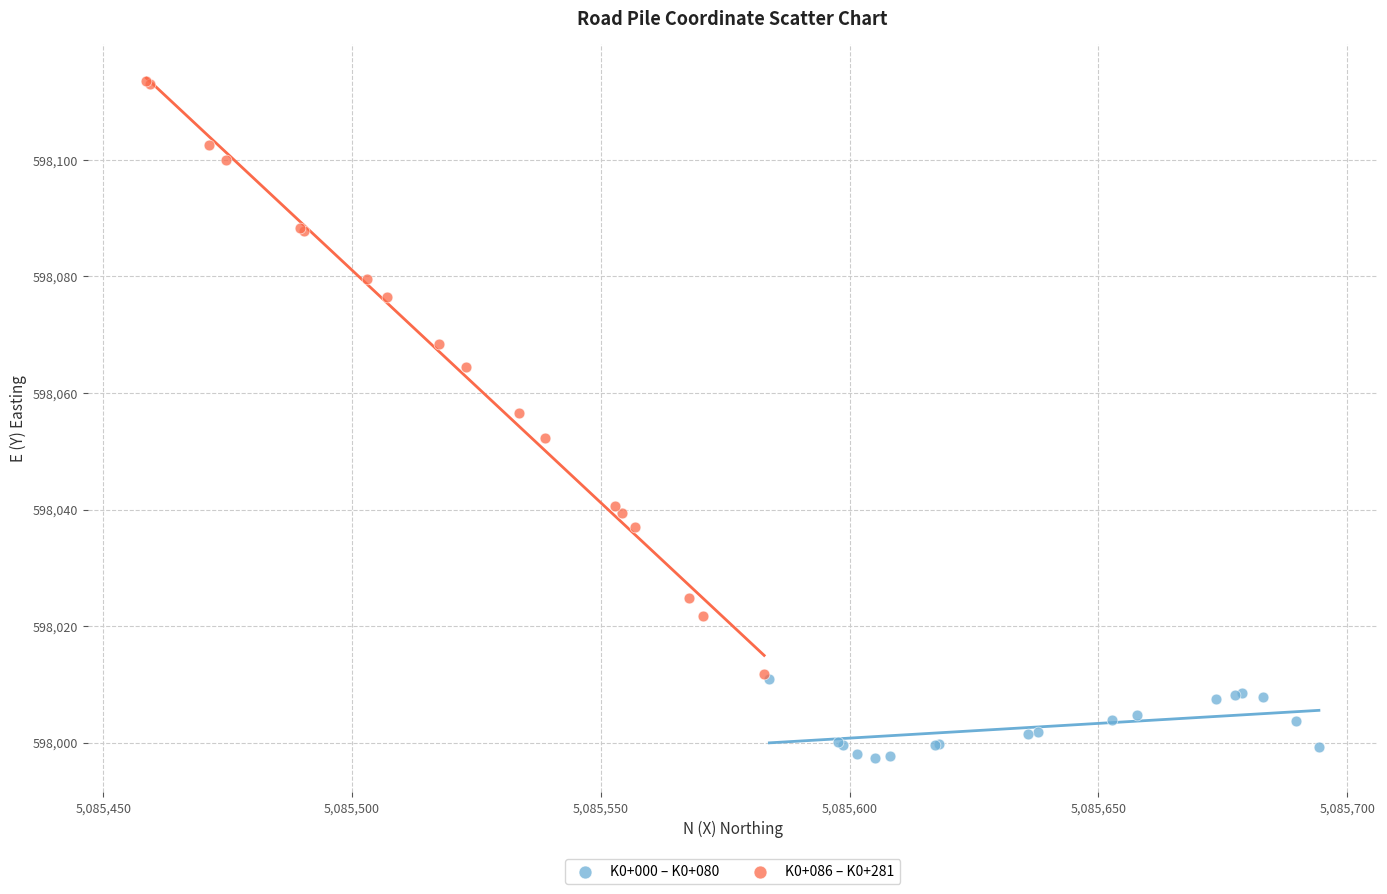

Which series reaches the minimum Y coordinate?

K0+000 – K0+080